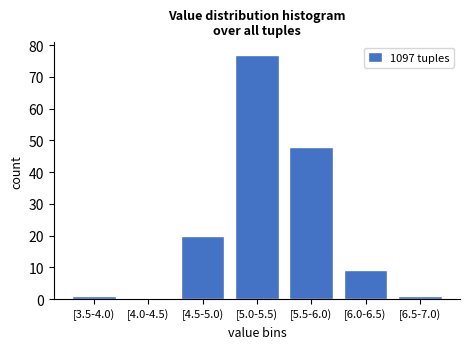

Reading left to right, what are all the values shown in this chart?

[3.5-4.0)=1	[4.0-4.5)=0	[4.5-5.0)=20	[5.0-5.5)=77	[5.5-6.0)=48	[6.0-6.5)=9	[6.5-7.0)=1